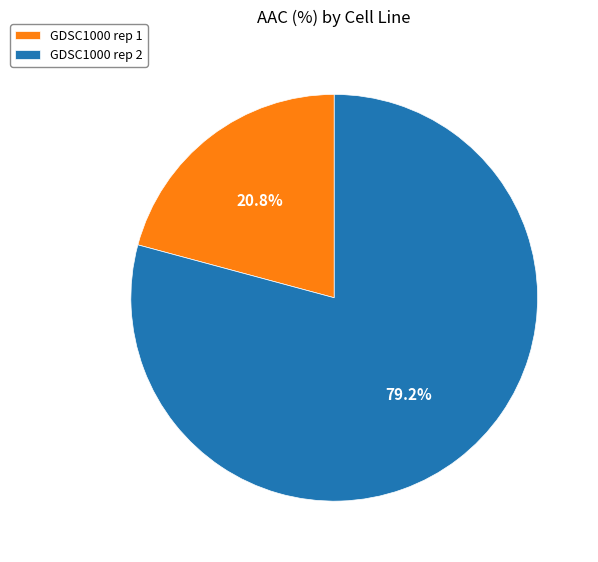

To the nearest percent, what is the combined percentage of GDSC1000 rep 1 and GDSC1000 rep 2?

100%